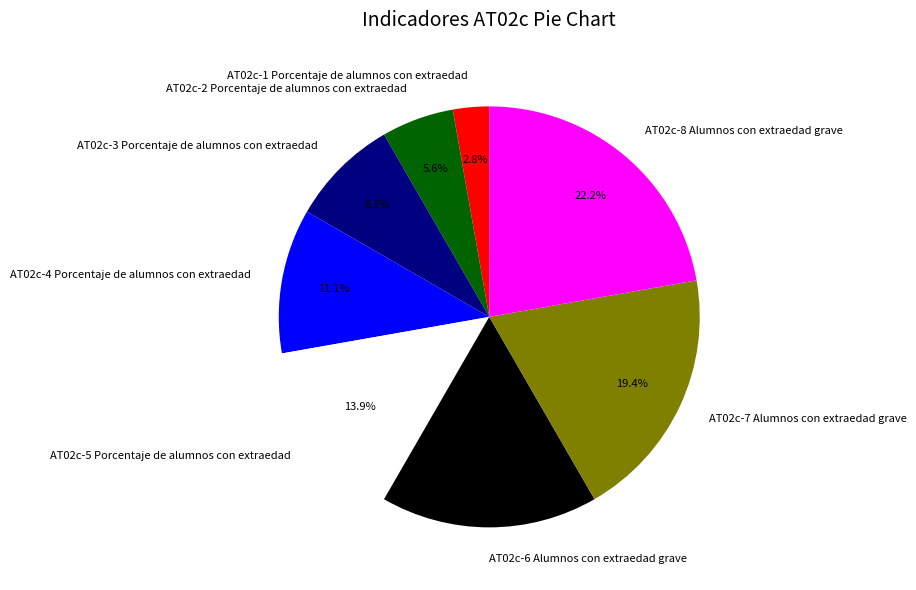

Which has a higher value, AT02c-5 Porcentaje de alumnos con extraedad or AT02c-3 Porcentaje de alumnos con extraedad?

AT02c-5 Porcentaje de alumnos con extraedad